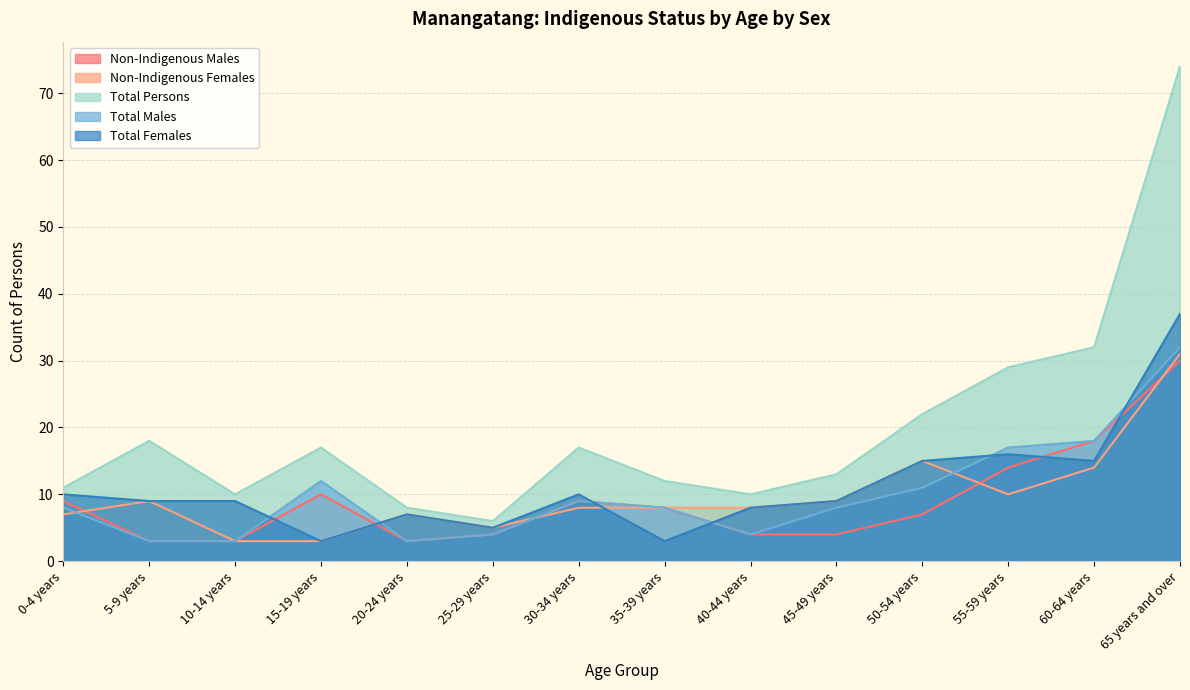

What is the greatest value displayed?

74